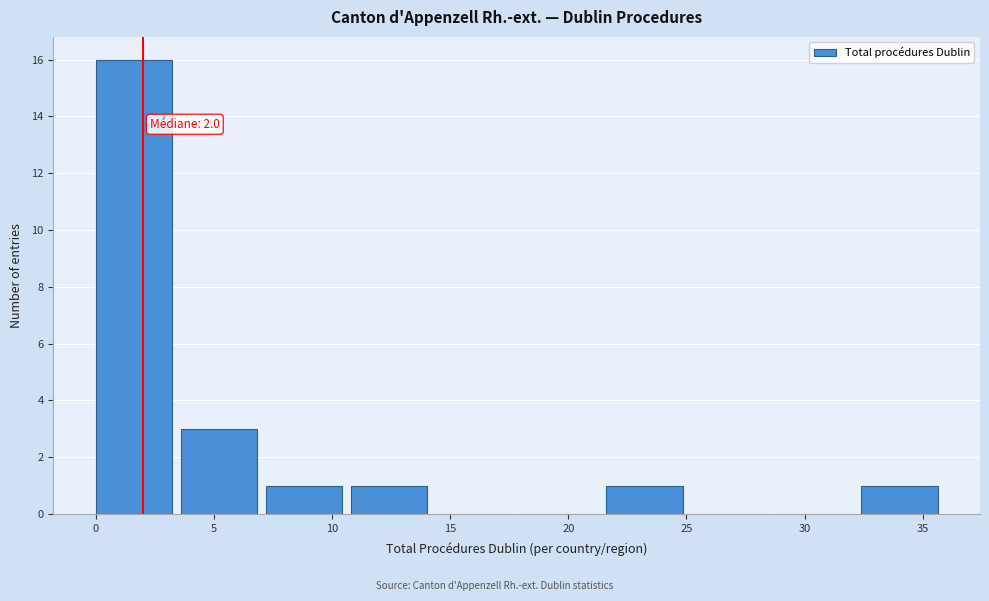

Which range on the x-axis has the tallest bar?

0.0 to 3.6